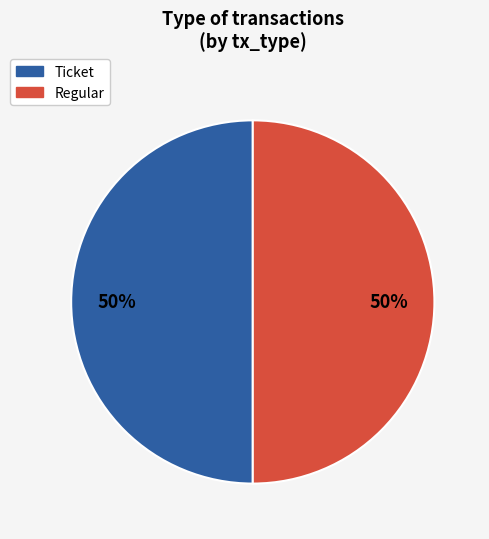

How many segments does this pie chart have?

2